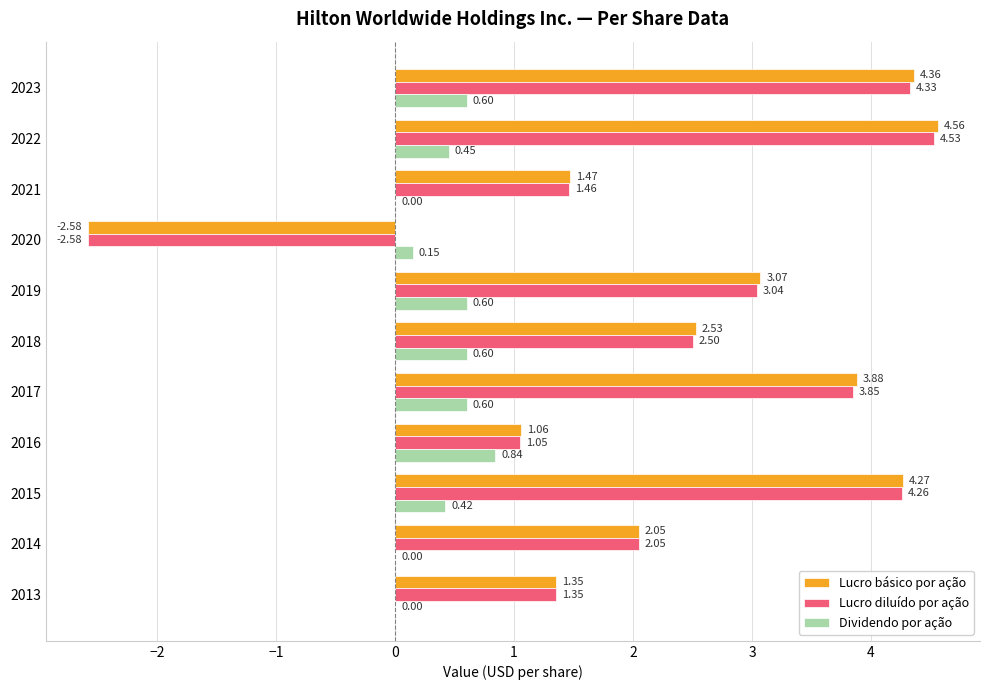

How many values in the Lucro básico por ação series exceed 2?

7